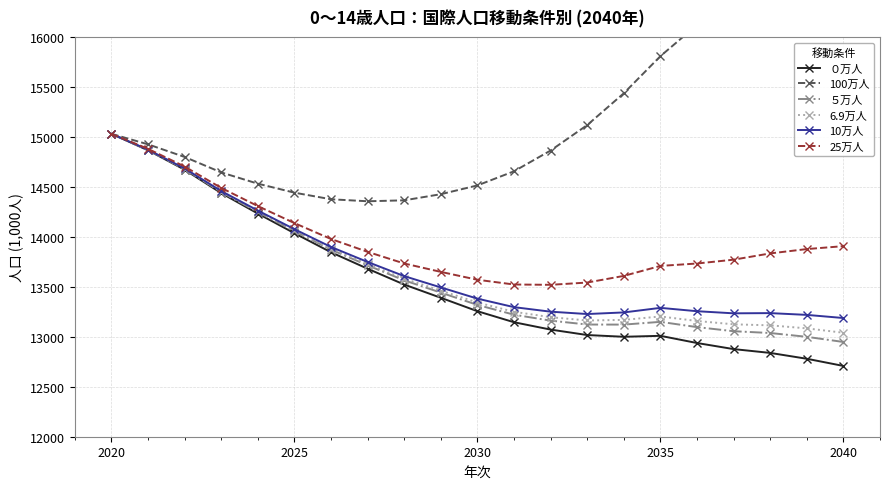

What is the average value of the 100万人 series?

15256.4